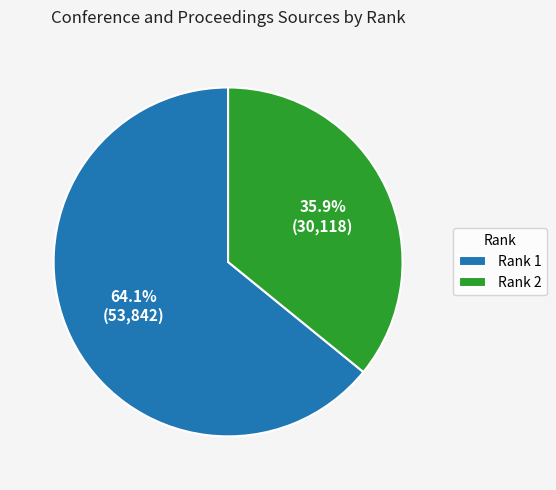

Combined, what portion of the pie is Rank 2 and Rank 1?

100.0%